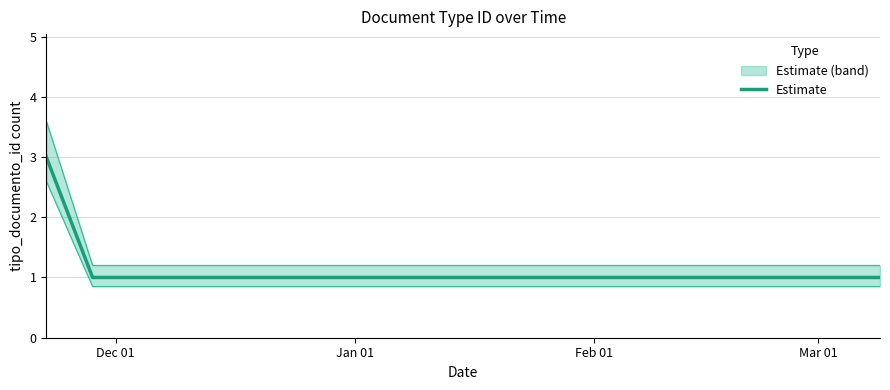

Where is the data nearest to the value 2?

Dec 01